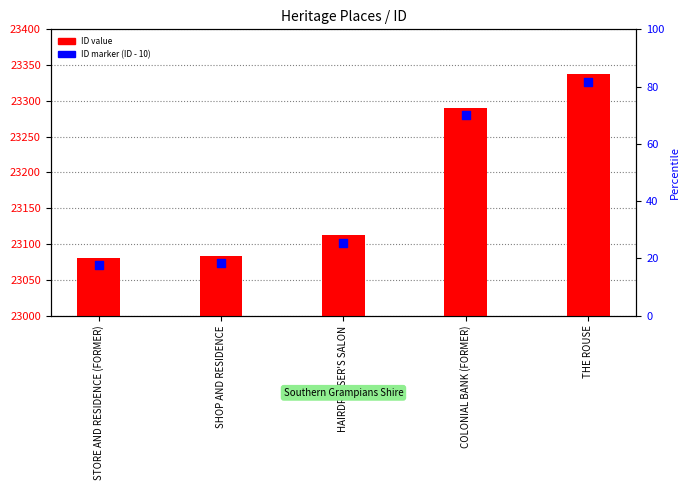

Is the value of ID value at THE ROUSE greater than the value of ID - 10 (marker) at HAIRDRESSER'S SALON?

Yes